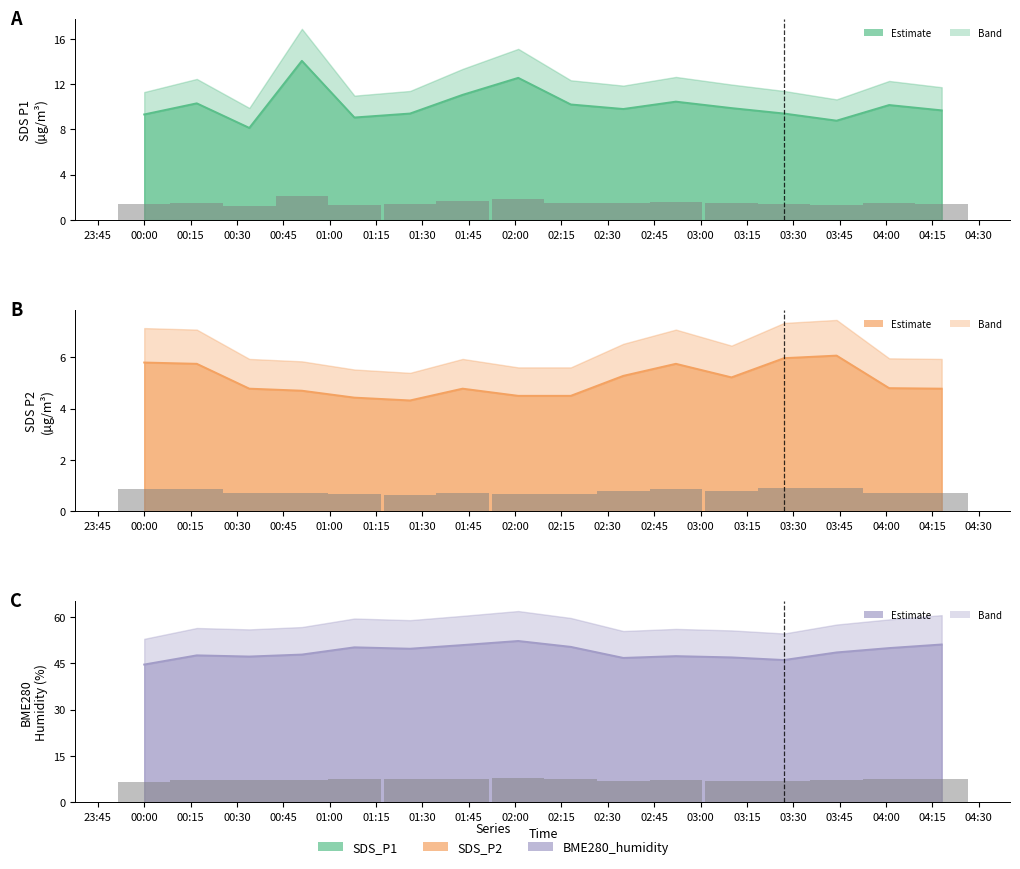

Between 2023/06/26 00:51 and 2023/06/26 02:52, which series saw the biggest shift?

SDS_P1